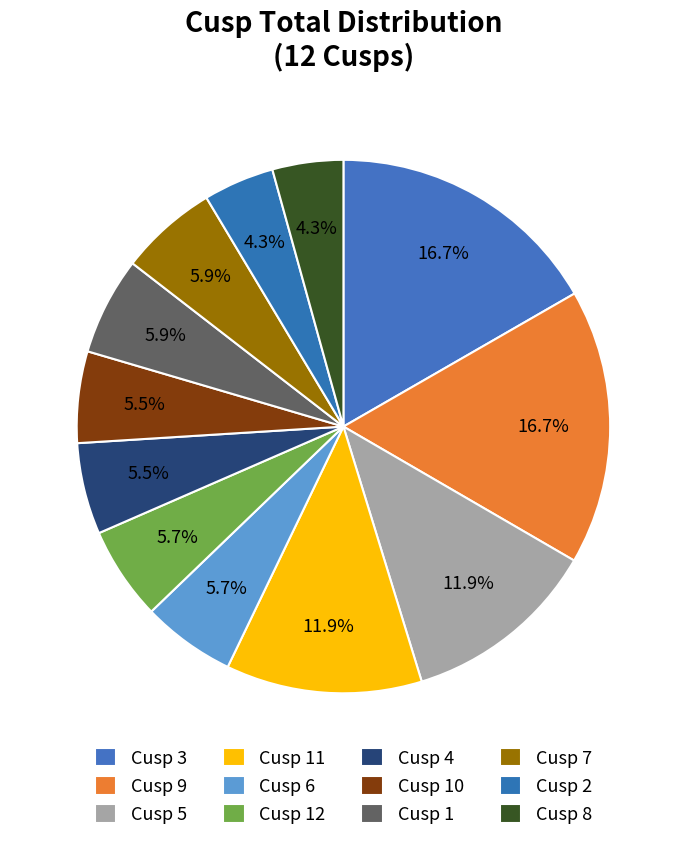

Does Cusp 12 account for over 50% of the chart?

No